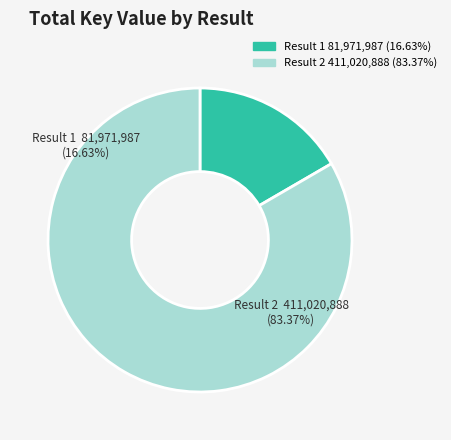

Is the sum of 2 and 1 greater than half?

Yes